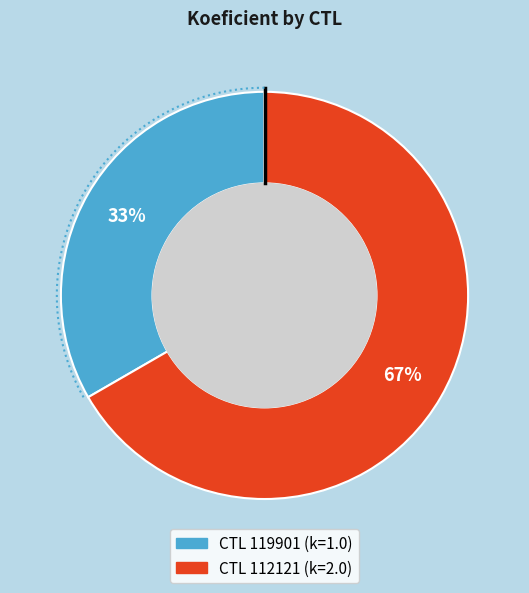

Which slice represents more than half of the pie?

112121